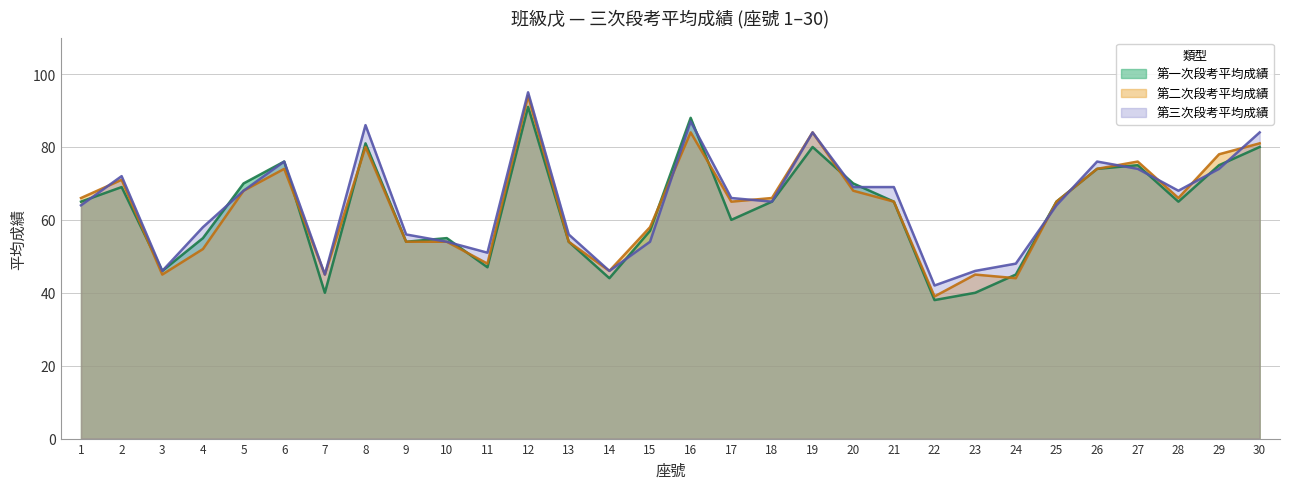

Where is 第三次段考平均成績 nearest to the value 68?

5